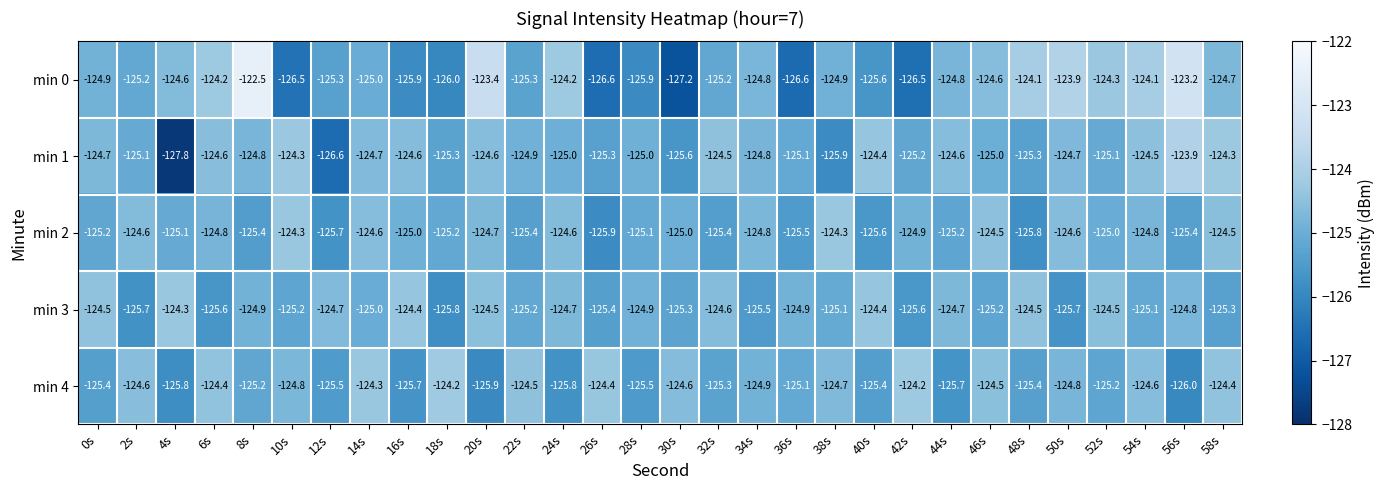

The value of min 0 at 42s is -69.3. True or false?

False